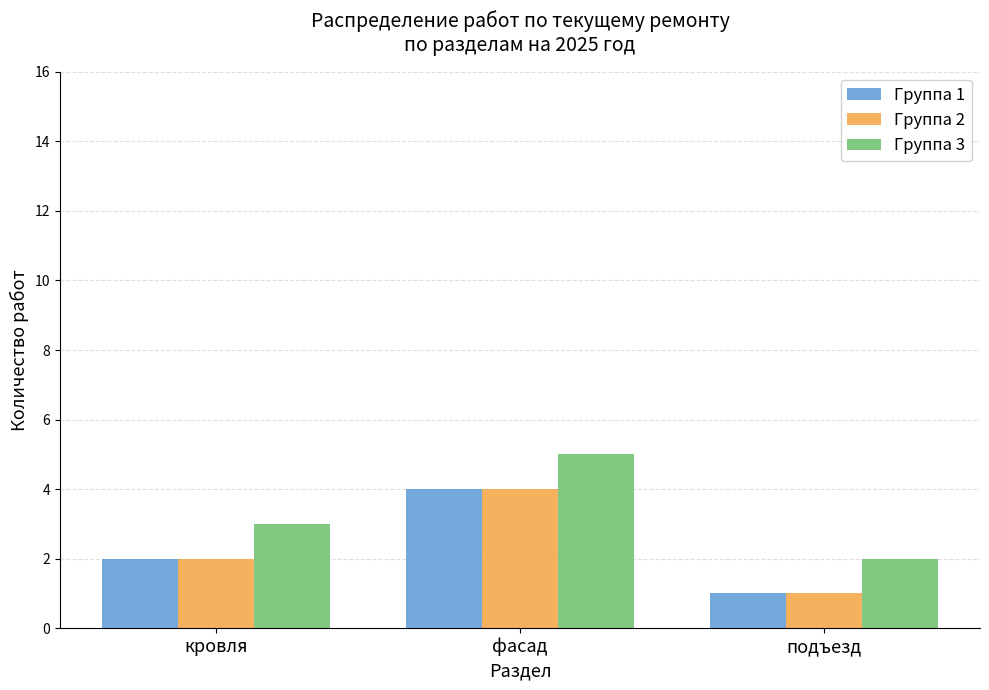

What is the label of the 3rd bar from the left?

подъезд